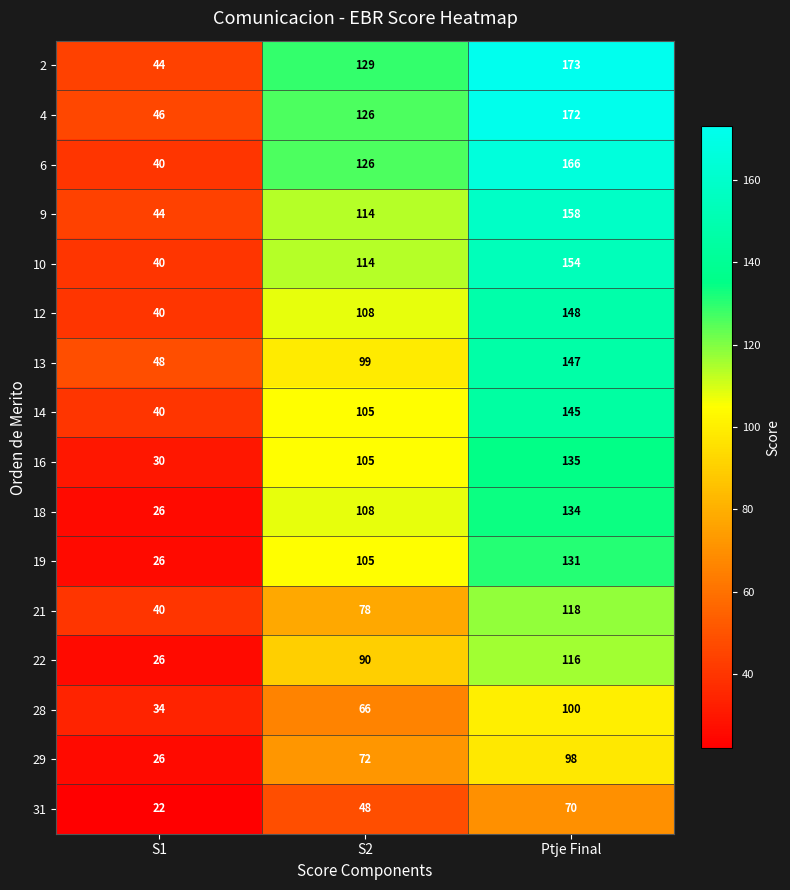

What value does the 2 series have at S1, to the nearest 5?

45